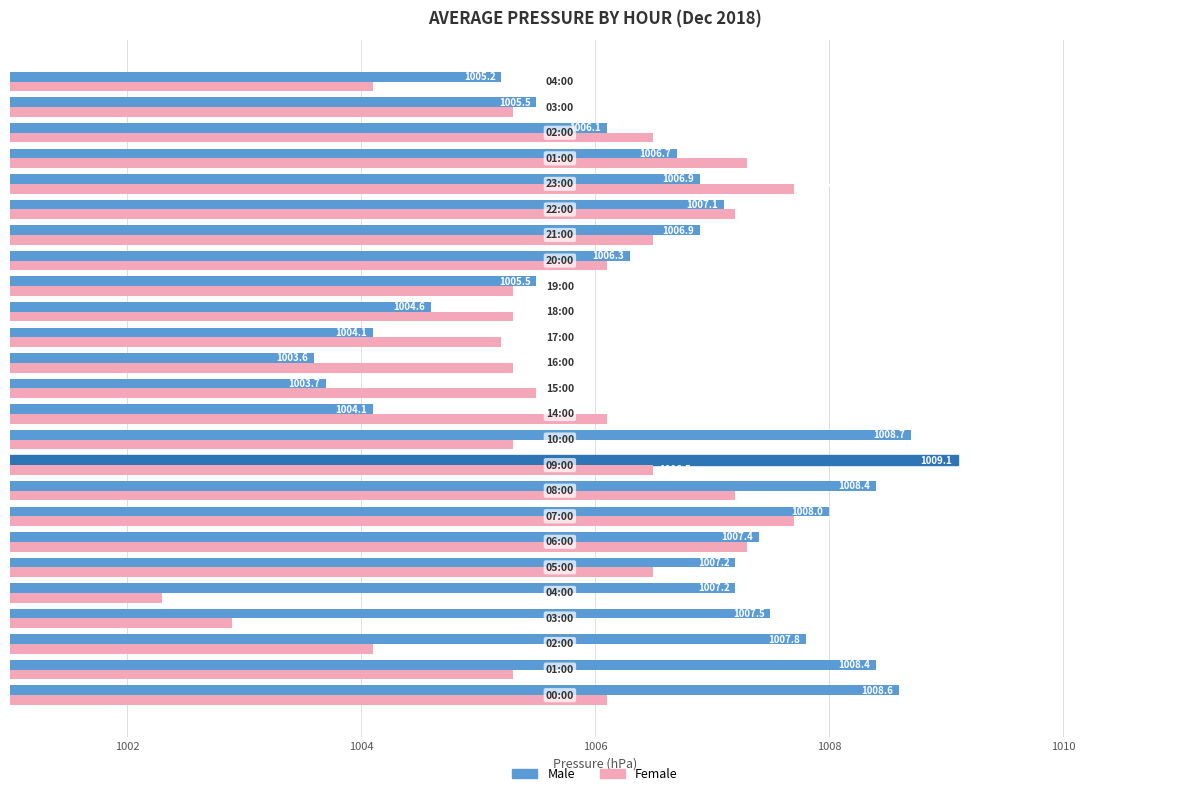

Rank the series by their average value, from lowest to highest.

Female, Male